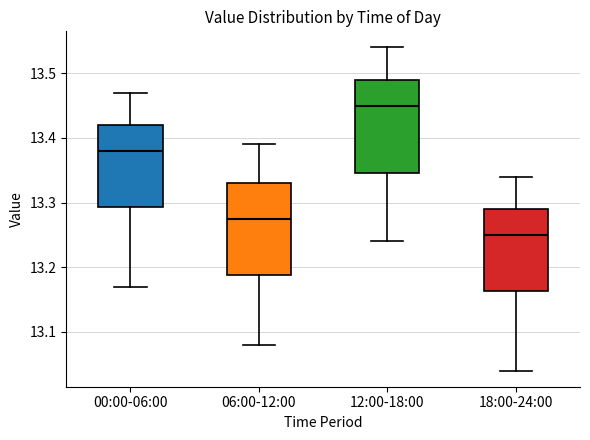

Where does the lower whisker of the box for 06:00-12:00 end on the y-axis? The values are not printed on the chart, so give them approximately, as read against the axis.

13.08